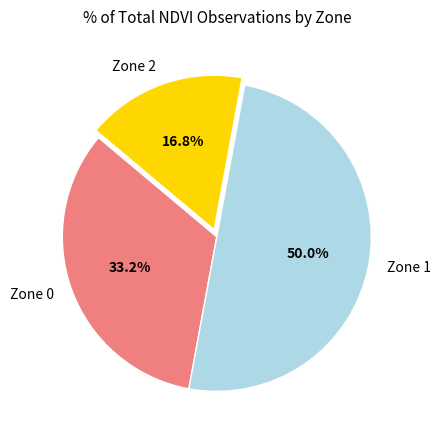

Rank the categories by value from lowest to highest.

Zone 2, Zone 0, Zone 1